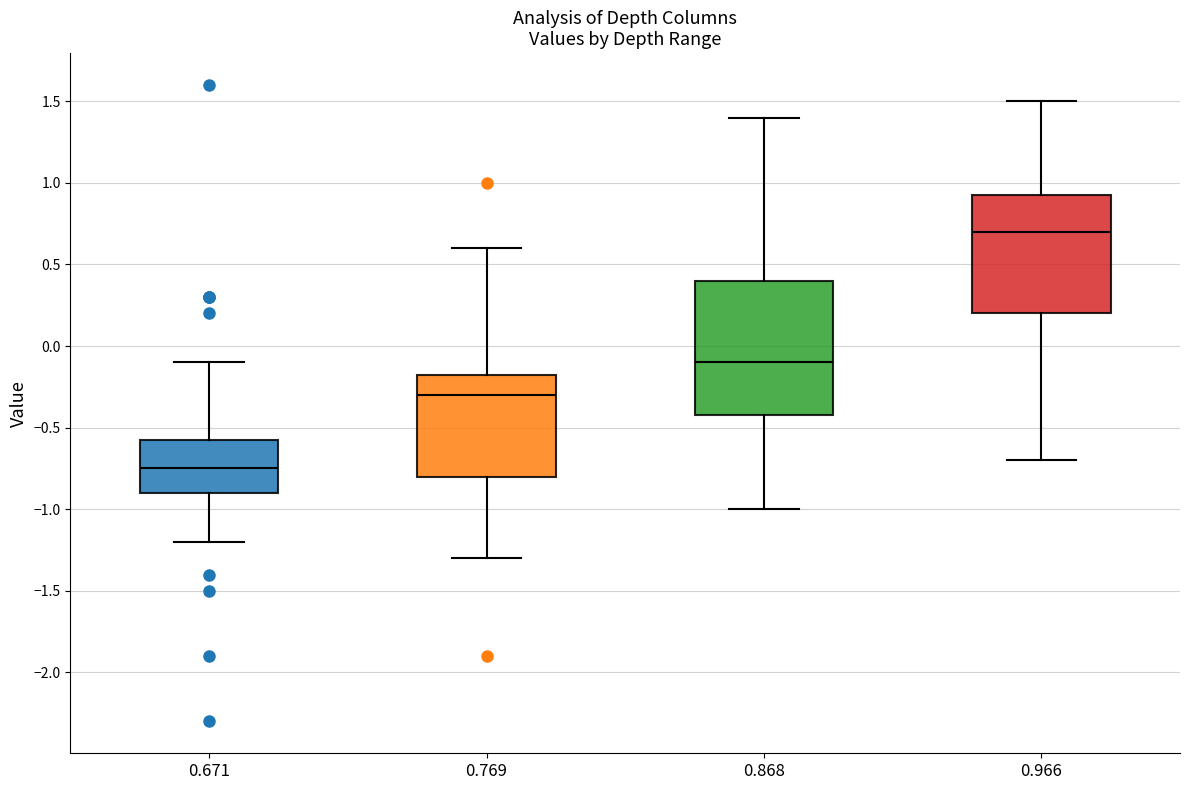

Where does the upper whisker of the box at x = 0.671 end on the y-axis? The values are not printed on the chart, so give them approximately, as read against the axis.

-0.10